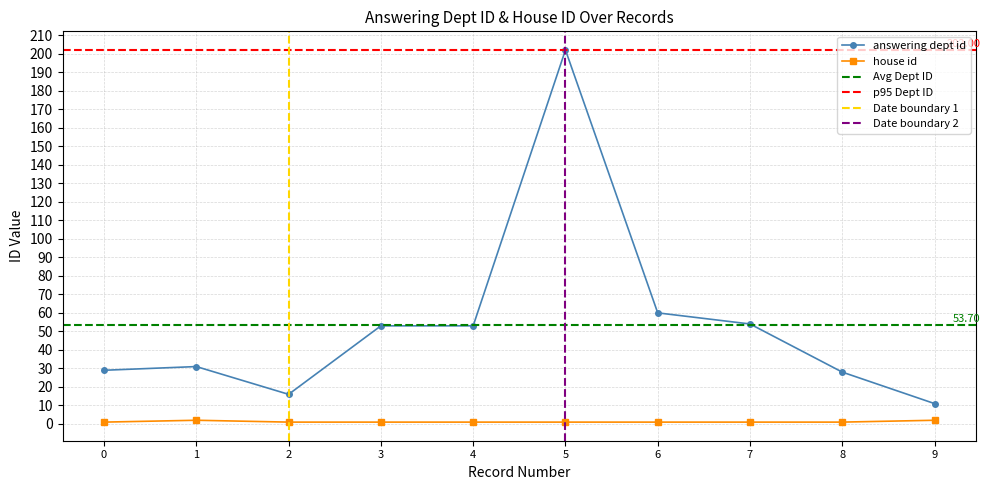

True or false: answering dept id and house id intersect in this chart.

False